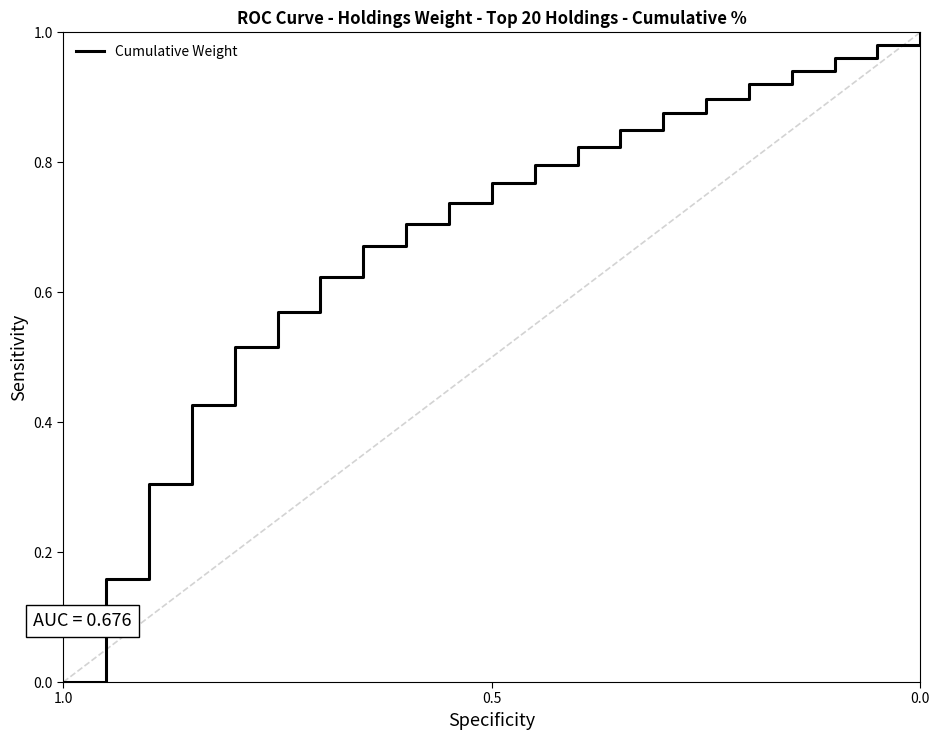

What position from the right is 0.5?

11